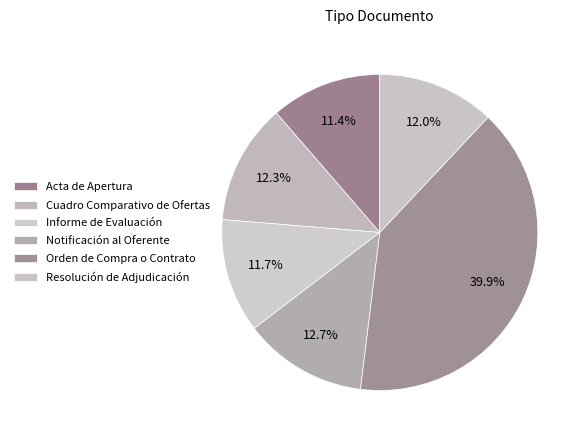

How many slices are in this pie chart?

6